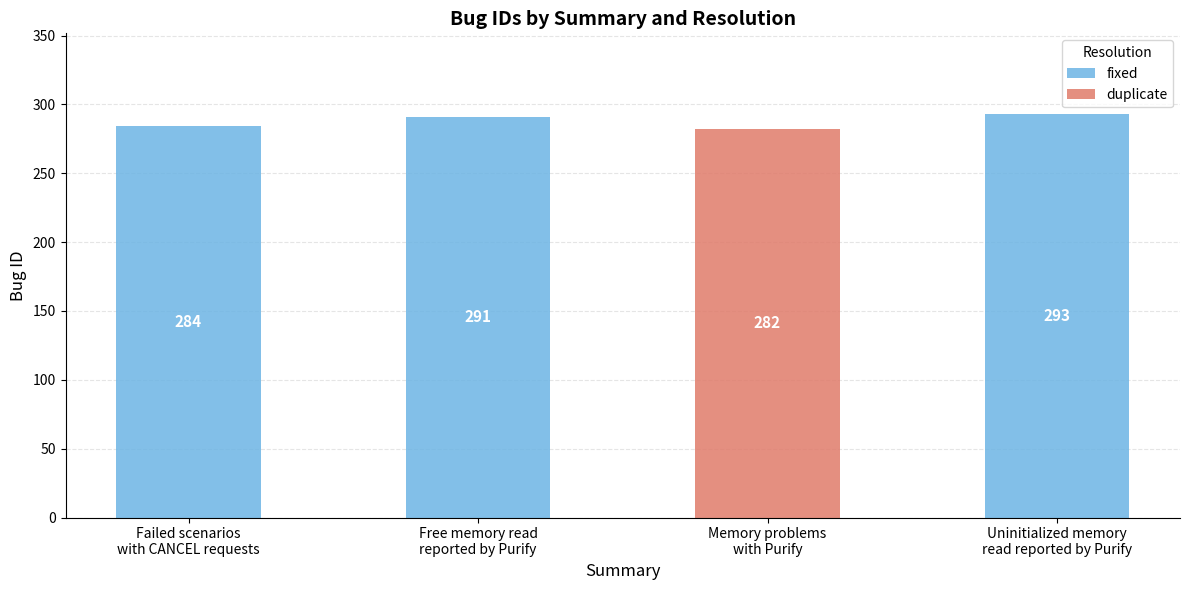

What is the sum of all fixed values?

868